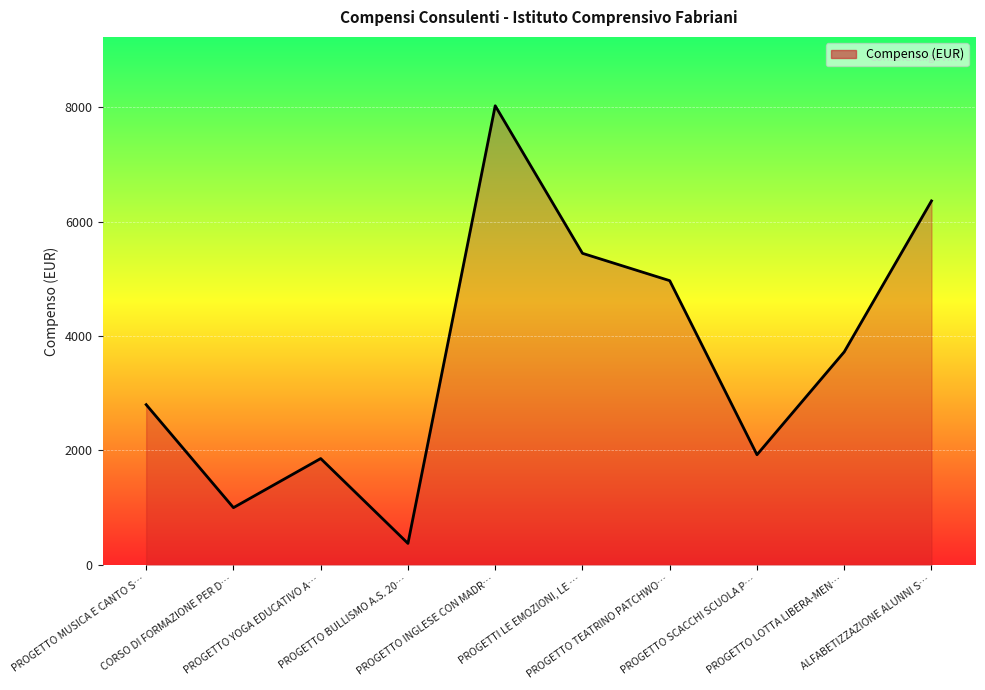

True or false: there are more than 1 points higher than both neighbors.

True